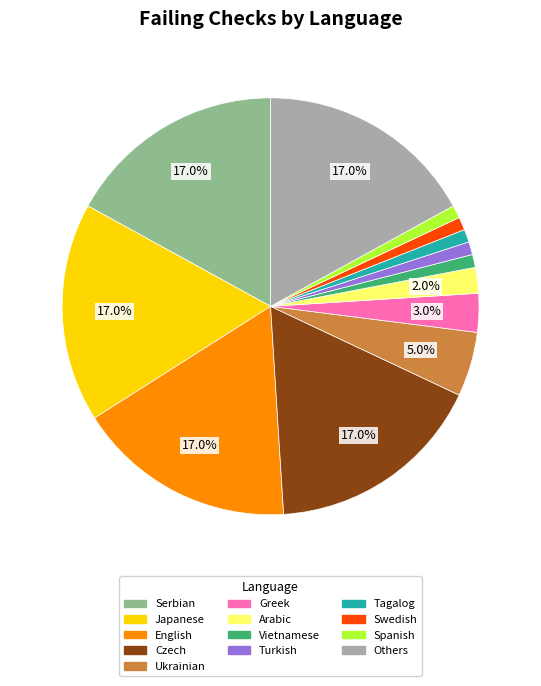

Is there a majority slice in this chart?

No